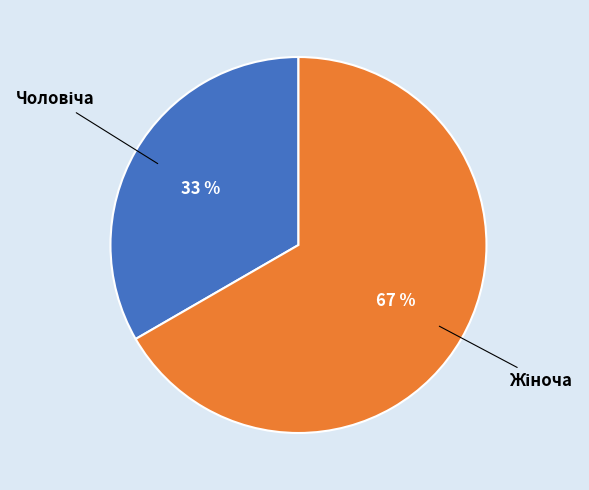

How many segments does this pie chart have?

2